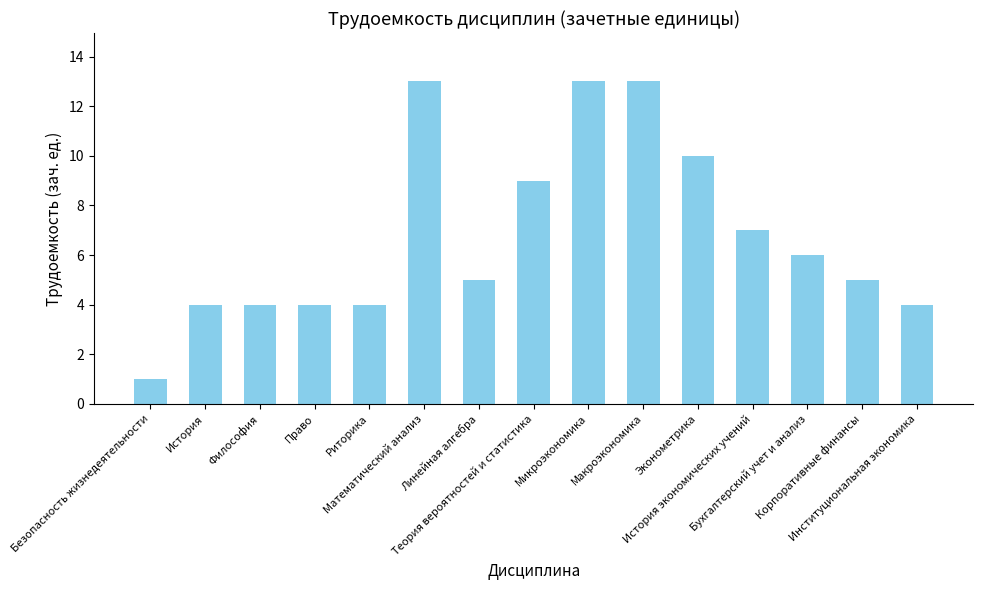

True or false: the data shows 5 at Право.

False